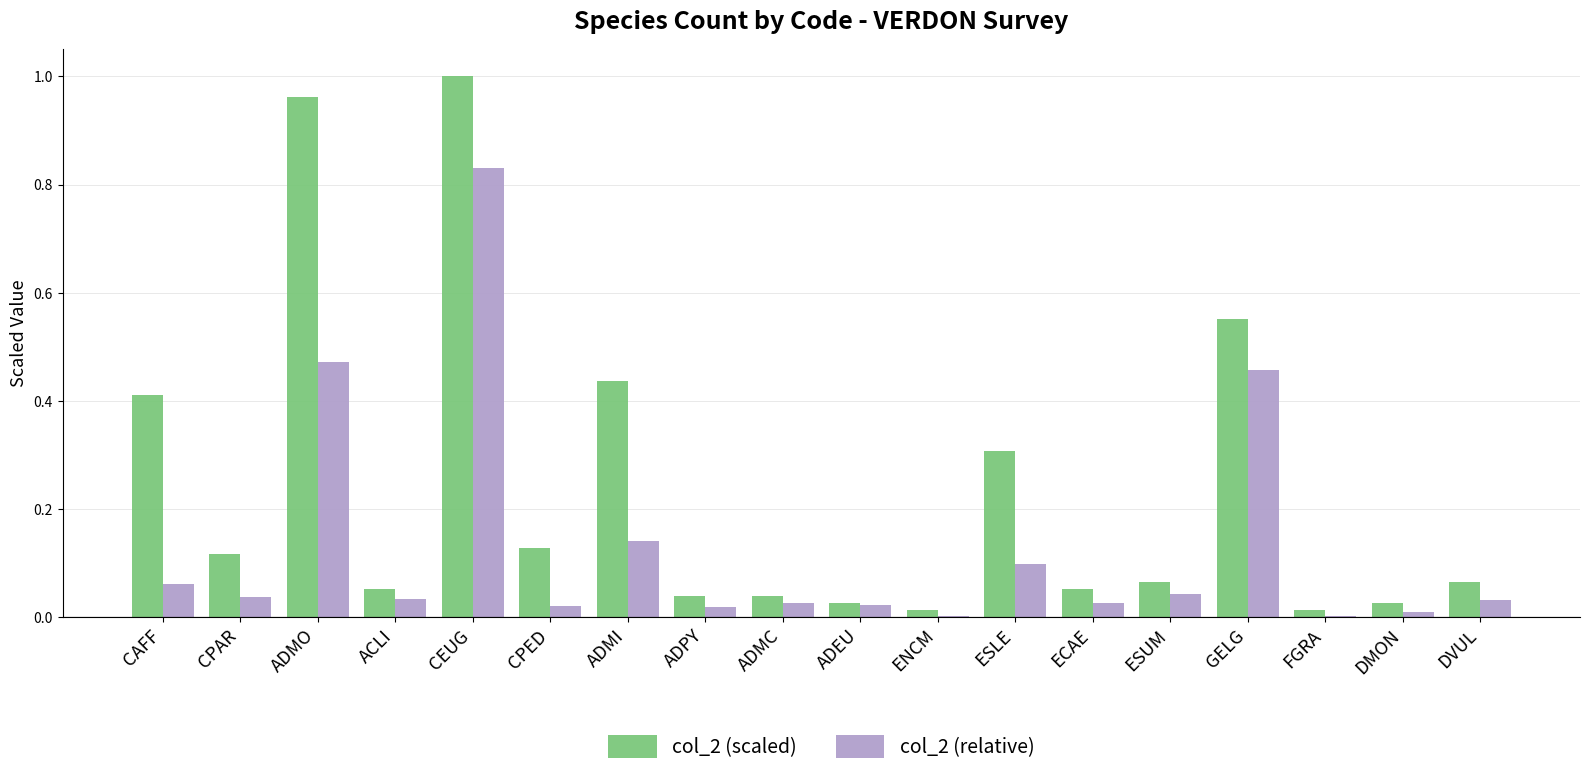

The value of col_2 (relative) at CAFF is 0.0. True or false?

False